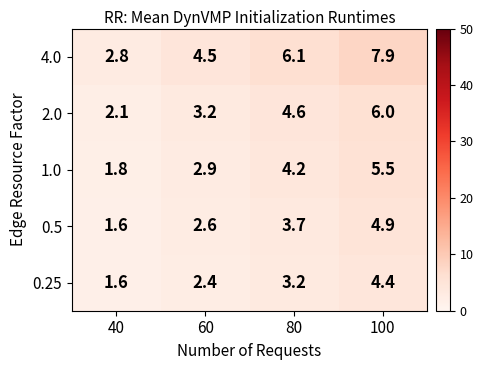

What is the difference between the highest and lowest values at 60?

2.1